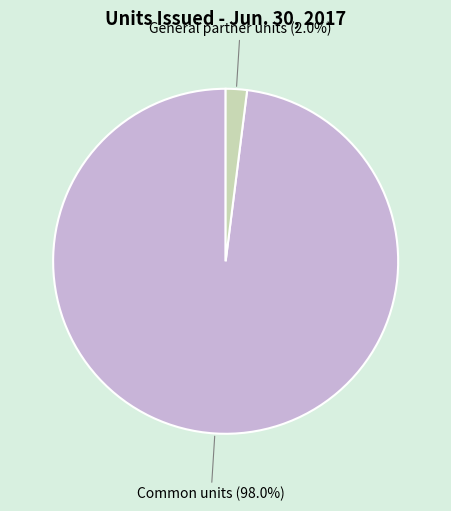

Between General partner units and Common units, which is larger?

Common units